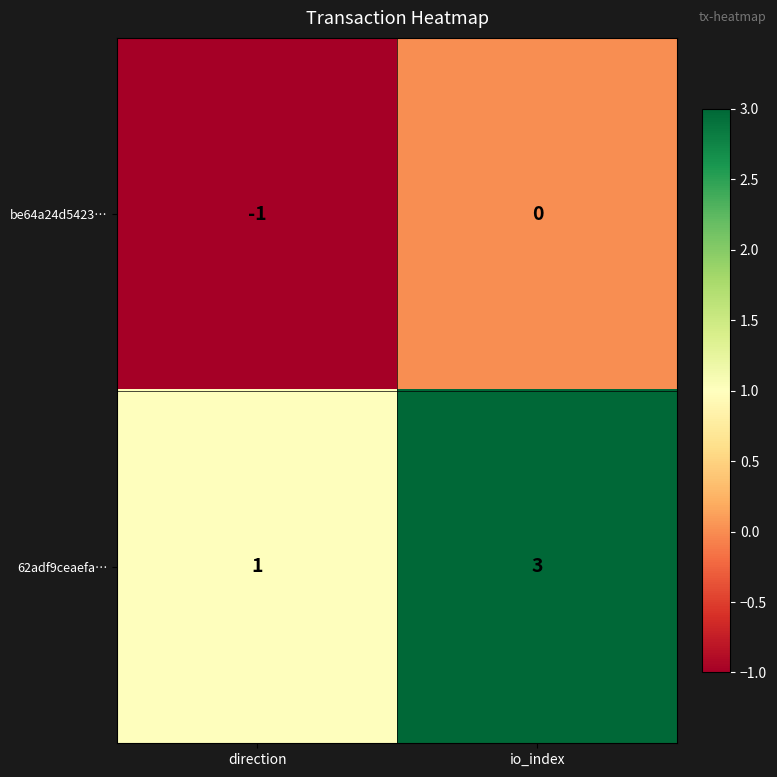

Where is be64a24d5423… nearest to the value 0?

io_index